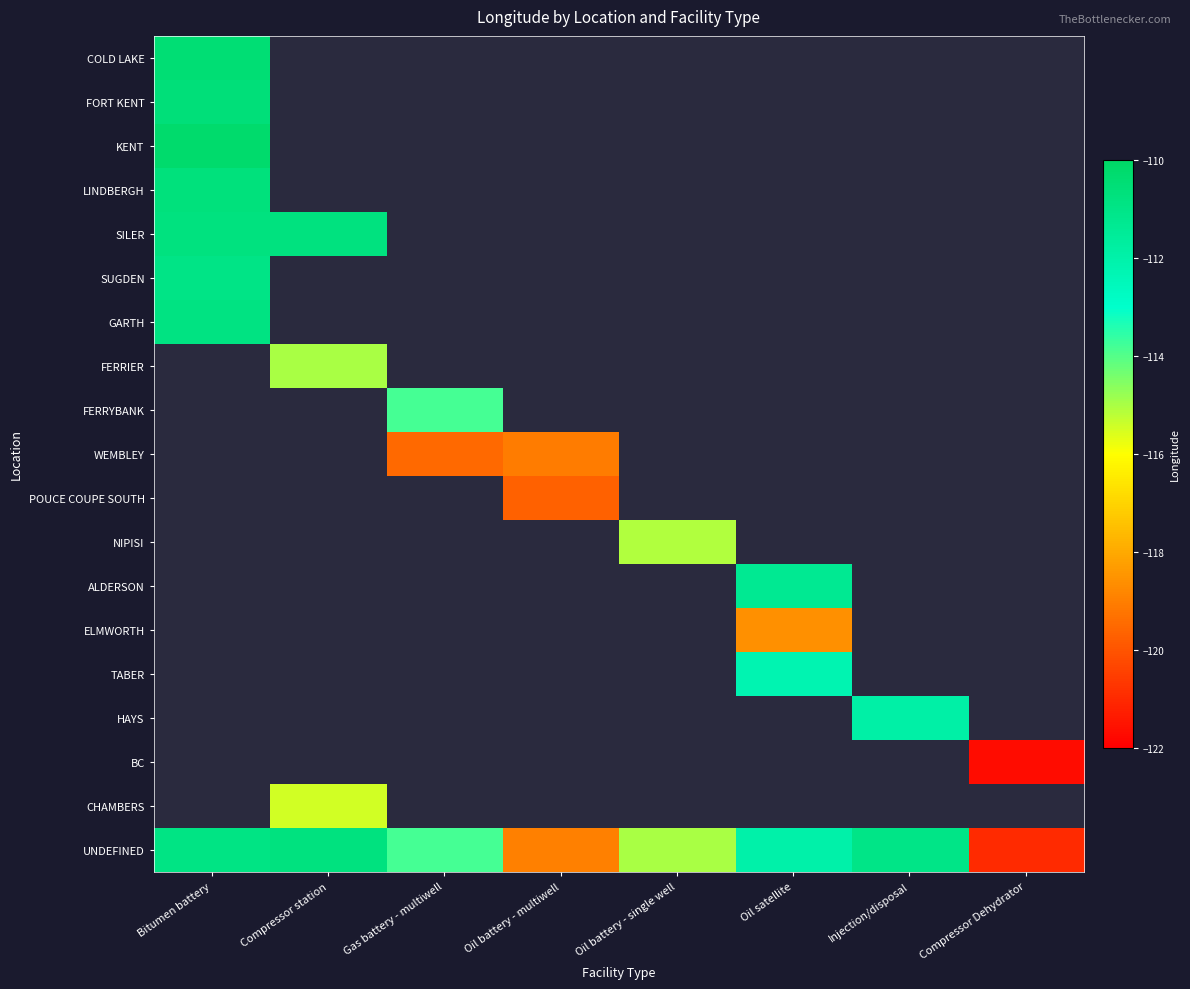

How many values in the NIPISI series are below -115?

1